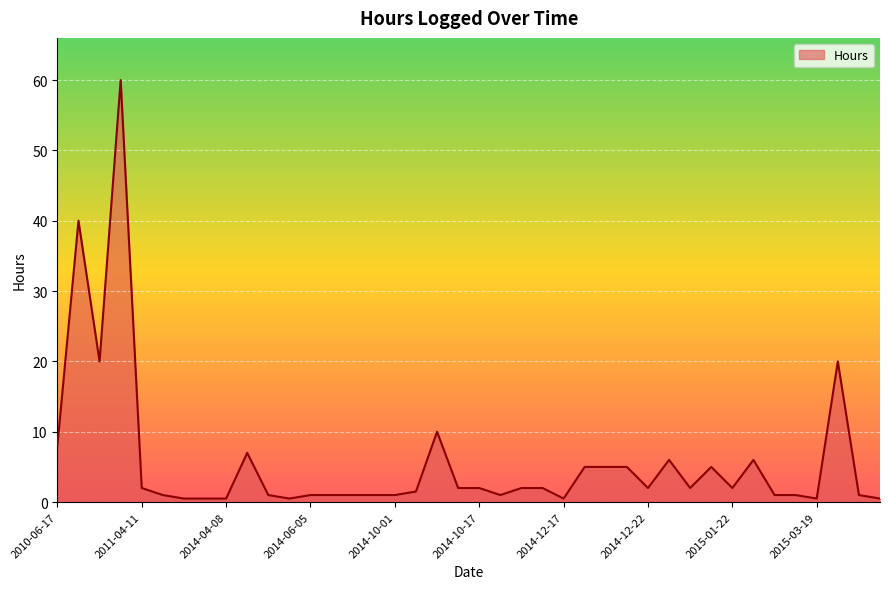

What is the difference between the maximum and minimum values?

59.5